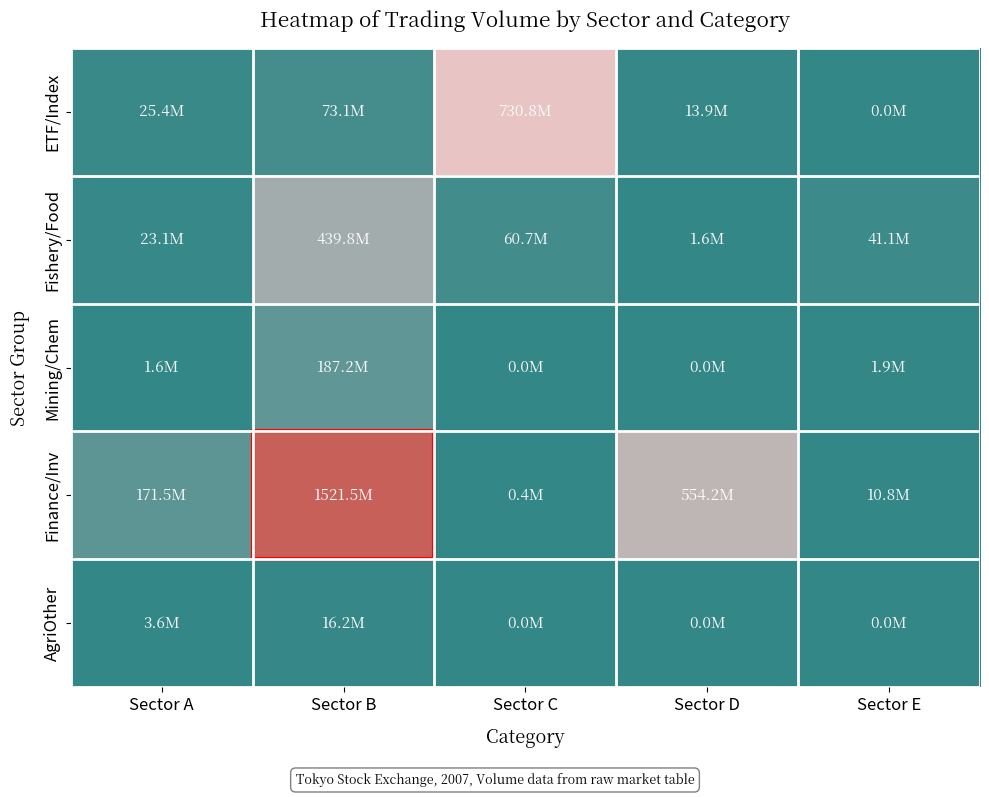

What is the total value across all series at Sector A?

225144200